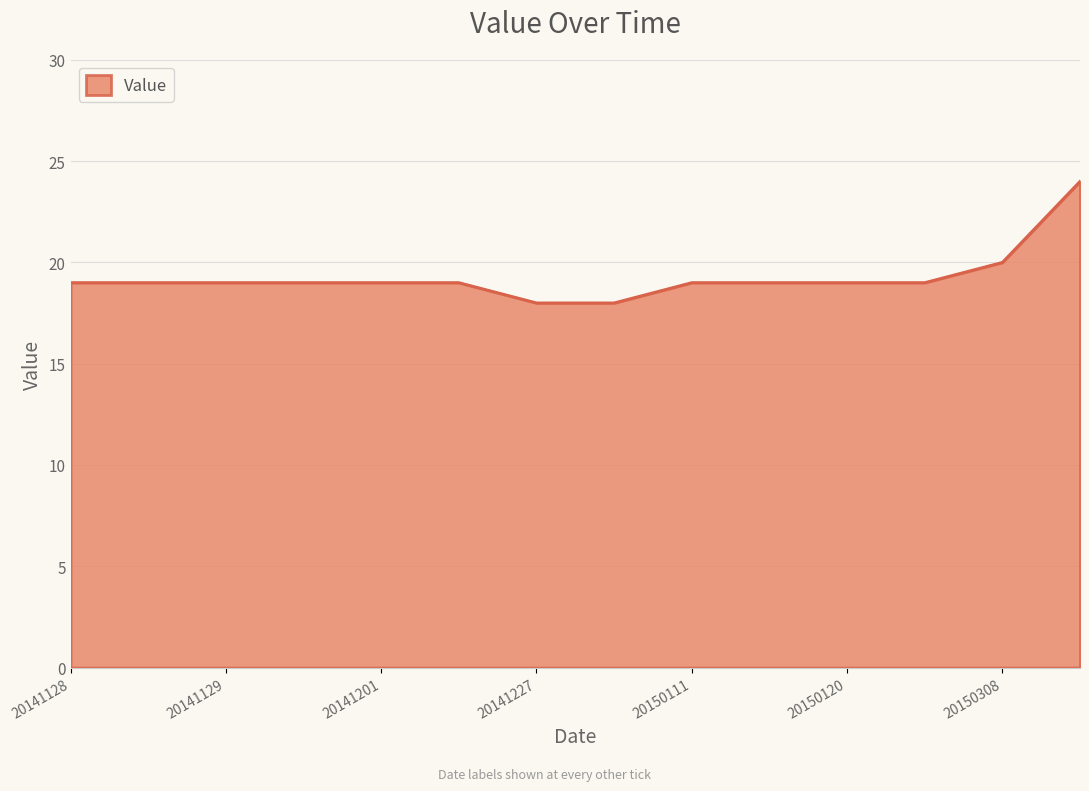

What is the difference between the maximum and minimum values?

6